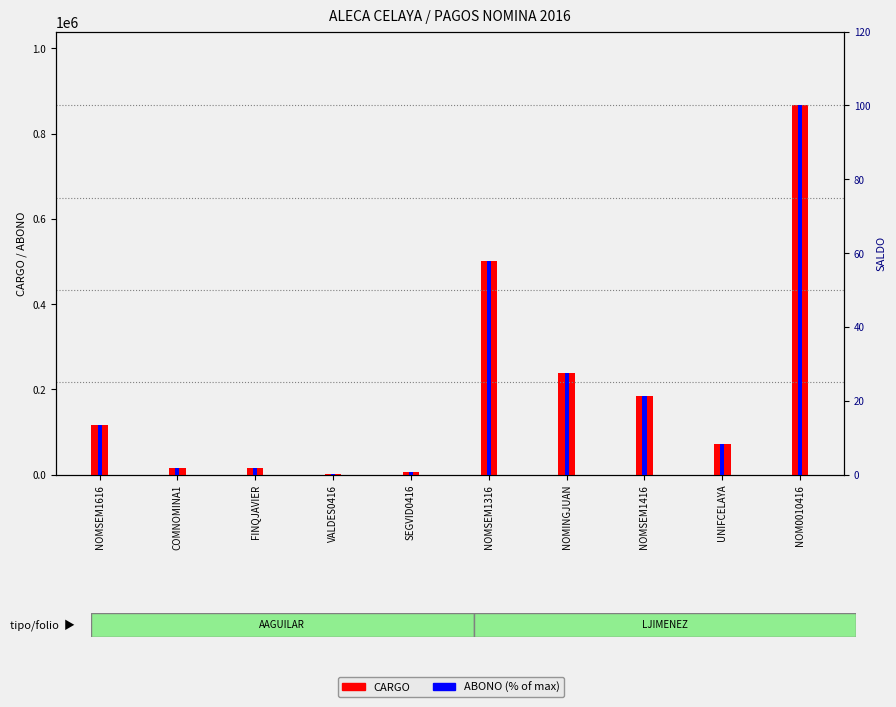

At which label is ABONO (% of max) closest to 50?

NOMSEM1316